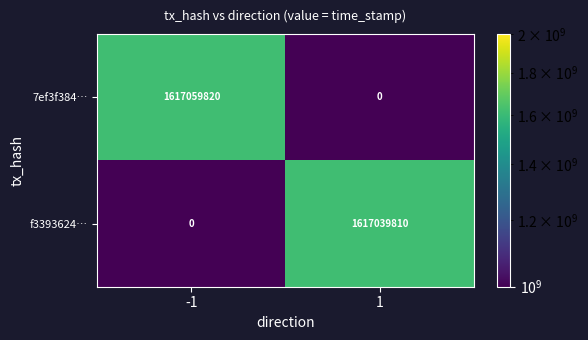

True or false: f3393624… has a value of 858338832 at -1.

False